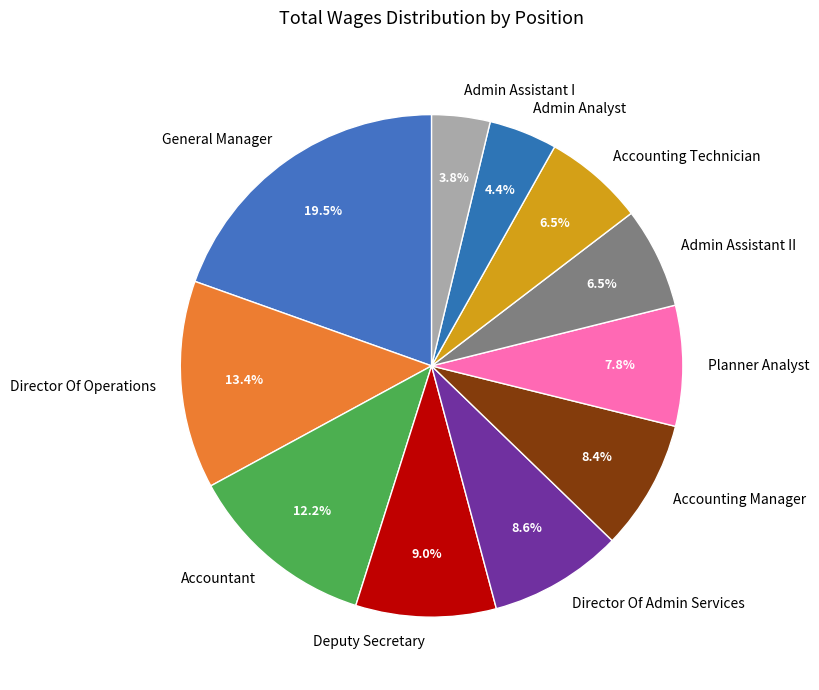

Does Admin Analyst represent more than half of the total?

No